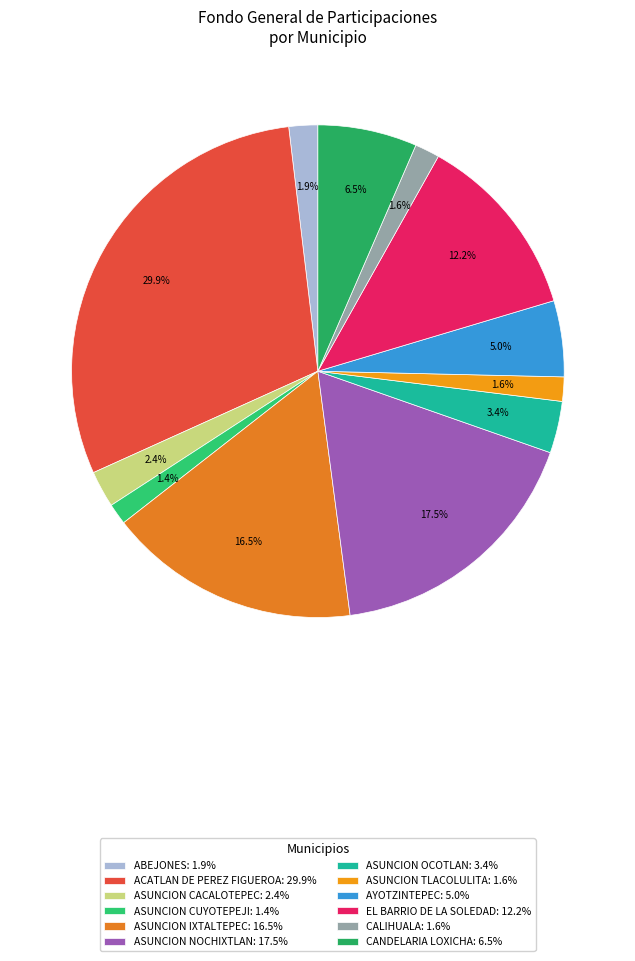

Combined, do ASUNCION NOCHIXTLAN and ASUNCION TLACOLULITA account for over 50%?

No